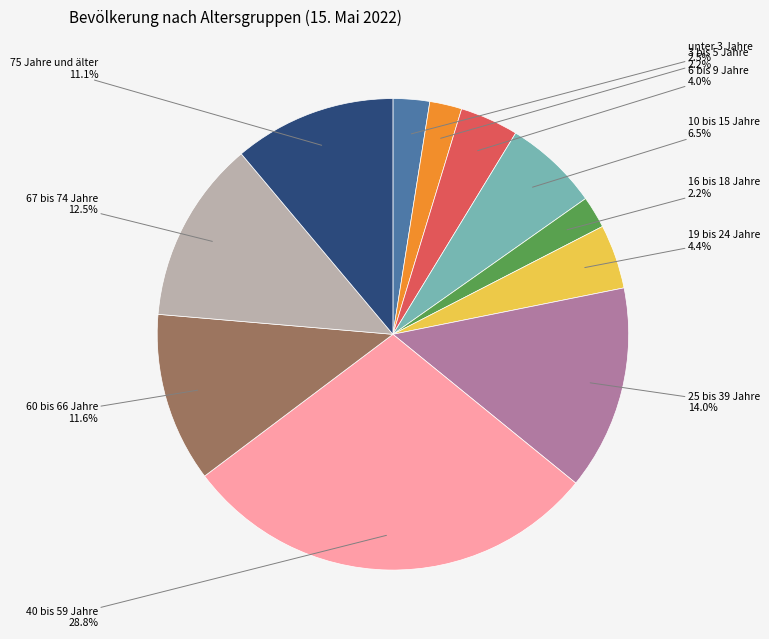

Is there any slice that represents more than half of the pie?

No